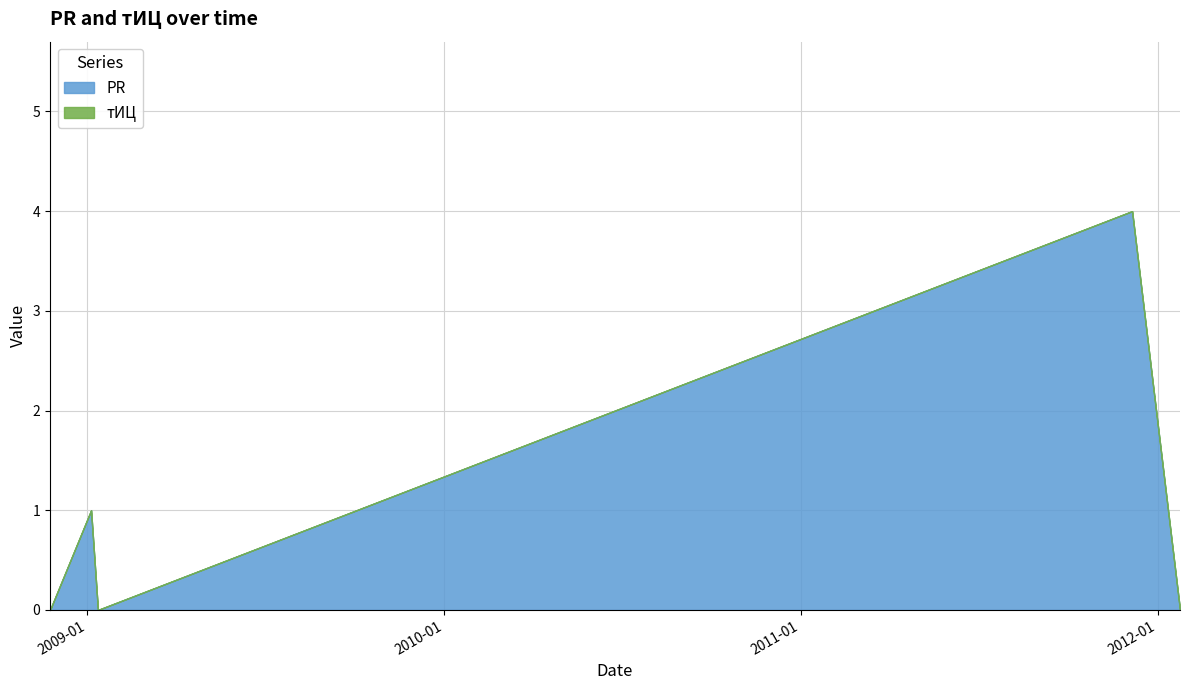

What position from the right is 2011-12-06?

2